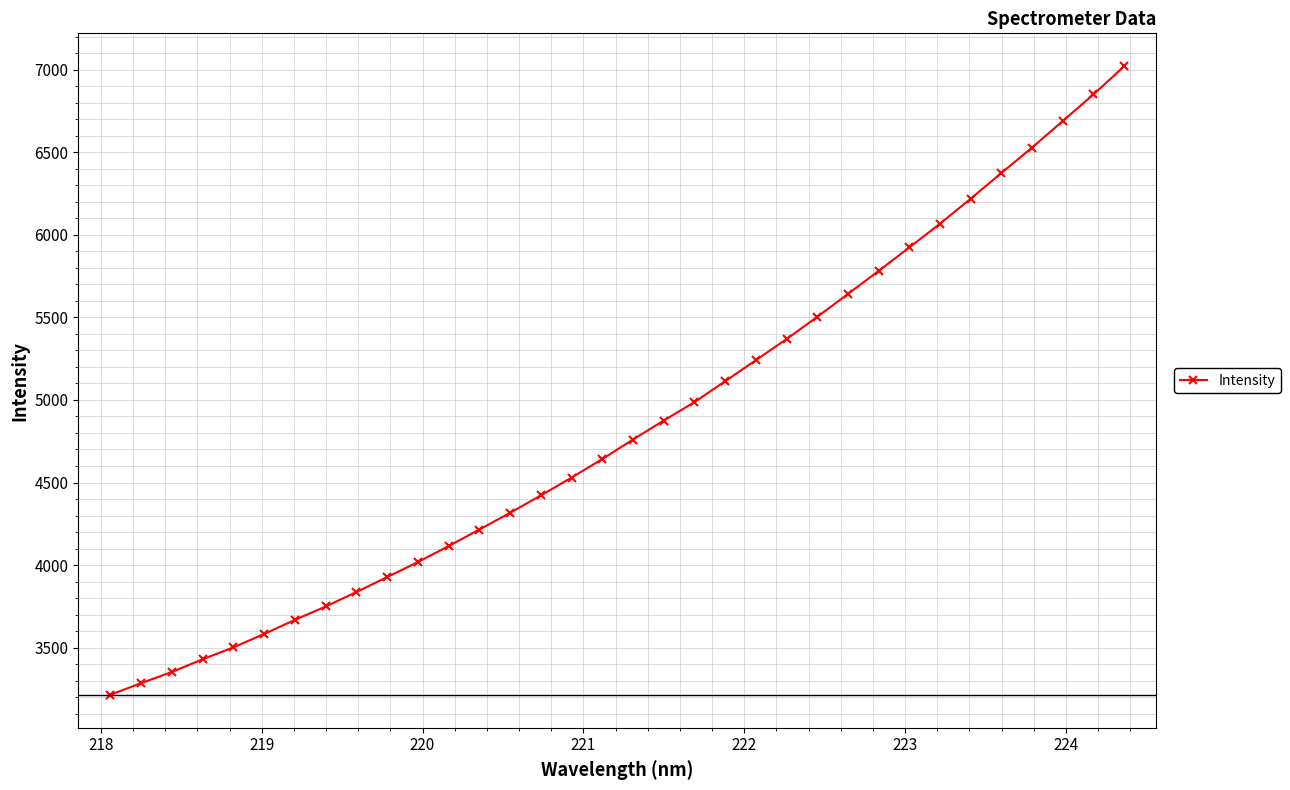

What is the value of the 7th point from the left?

3668.5